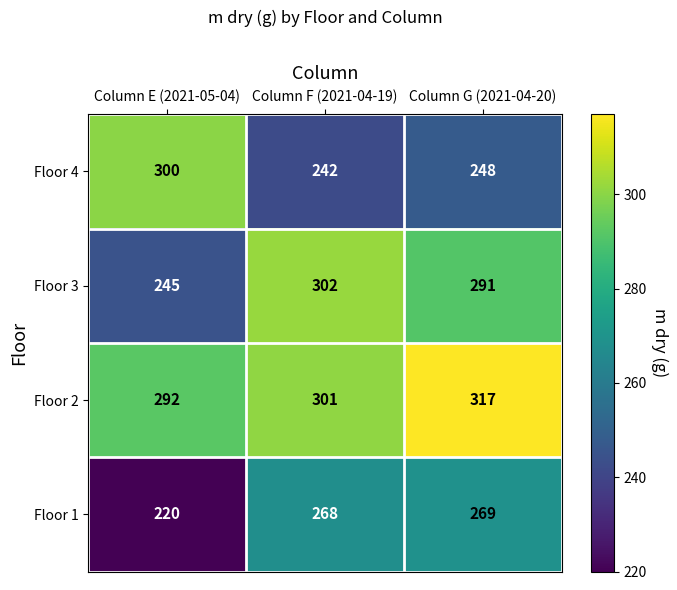

Which series has the widest spread of values?

Floor 4